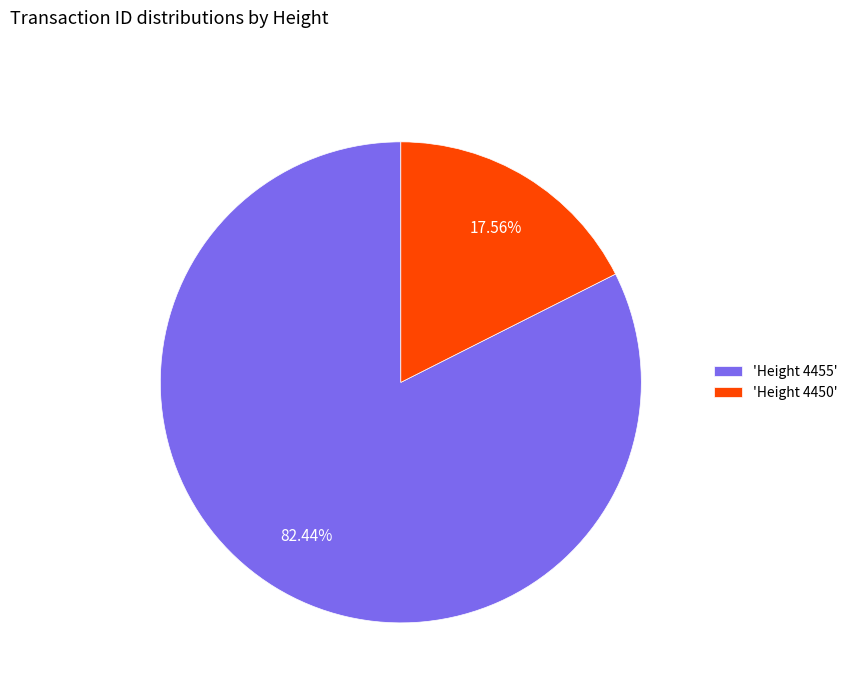

Which slice is the smallest?

'Height 4450'